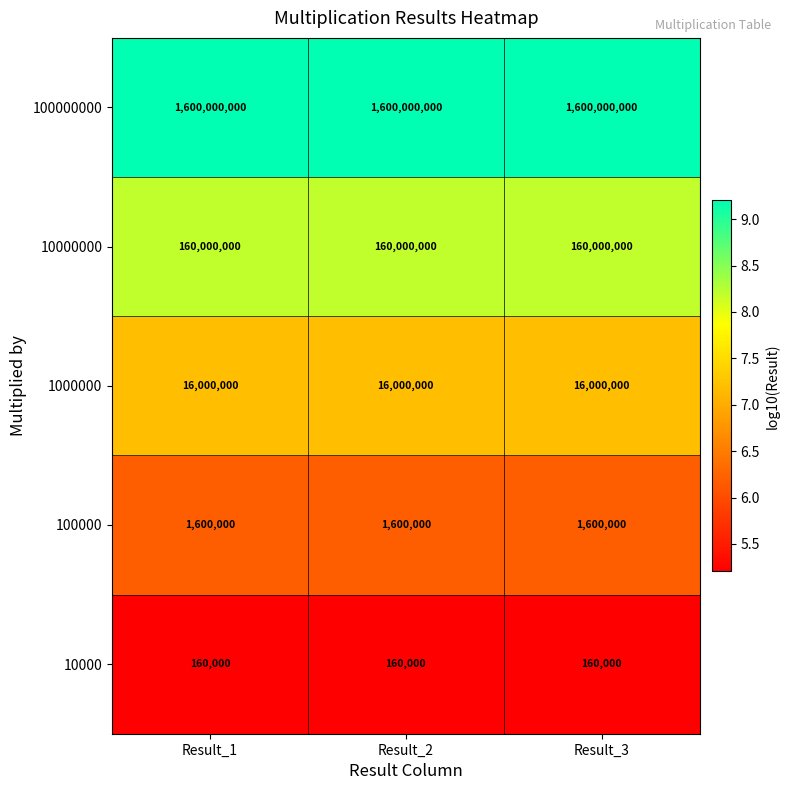

Read the 1000000 value at Result_3.

16000000